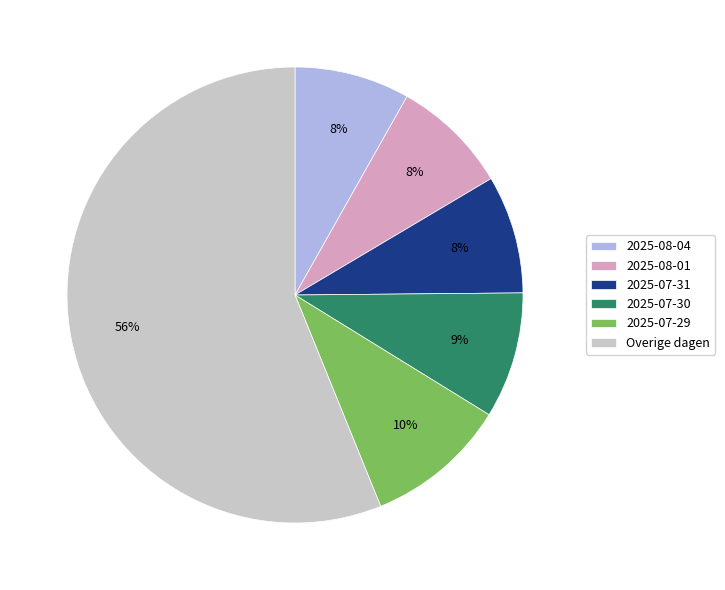

What percentage is the 2025-07-29 slice, to the nearest percent?

10%